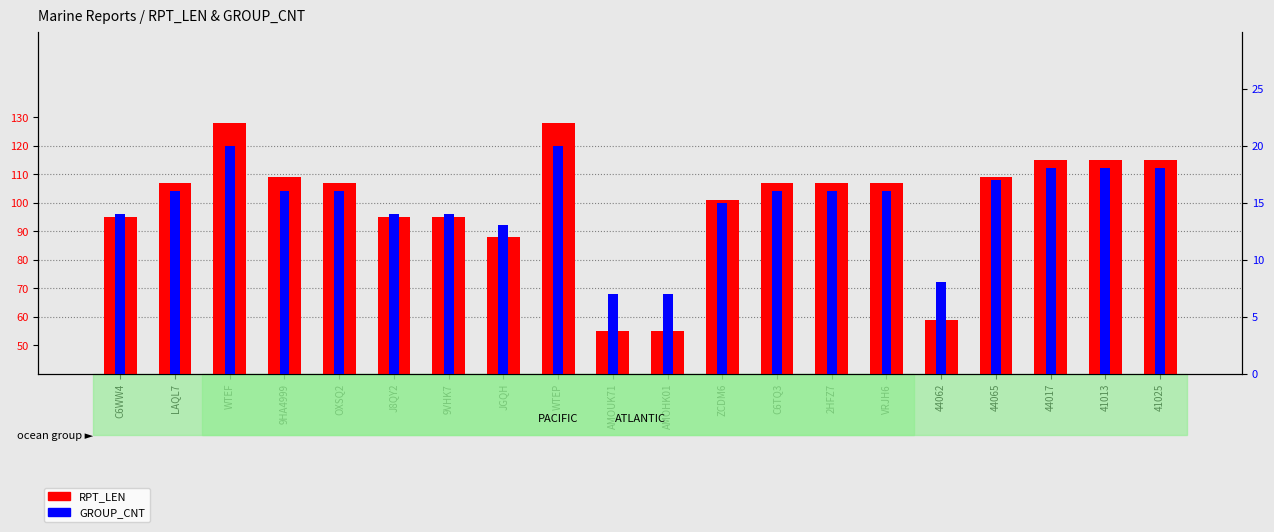

How many bars are there in total?

40